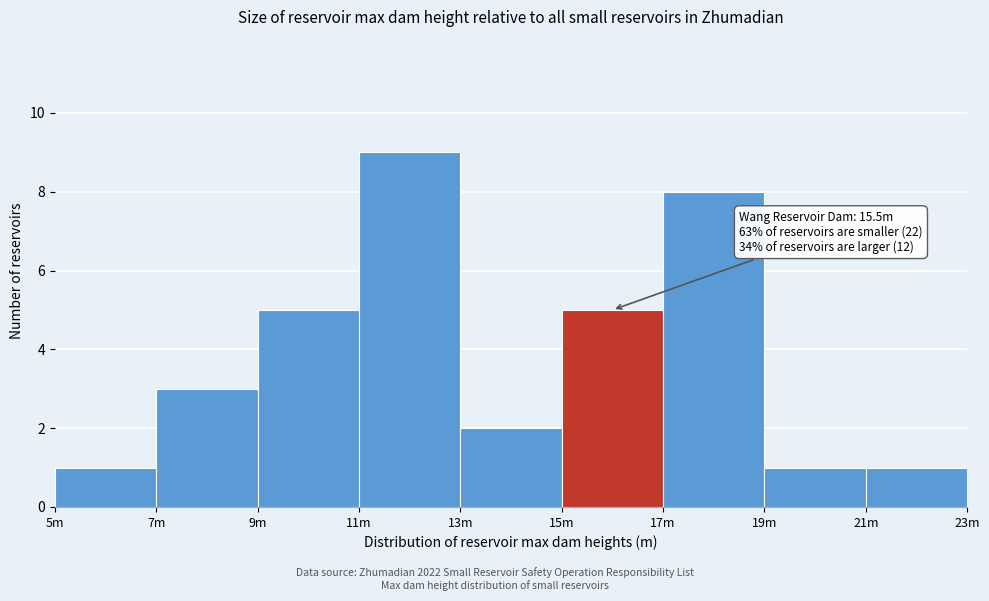

Reading left to right, transcribe all the data shown in this chart.

1	3	5	9	2	5	8	1	1